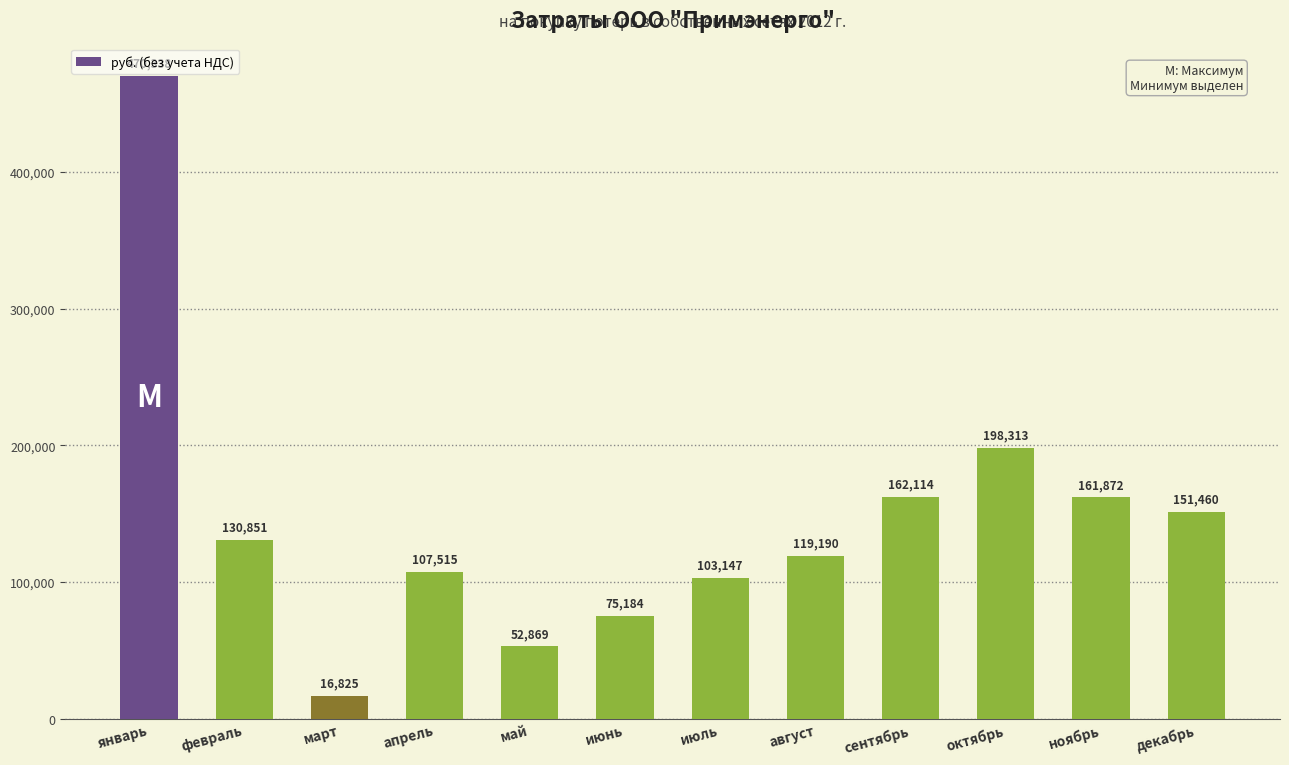

What is the average value?

145806.5